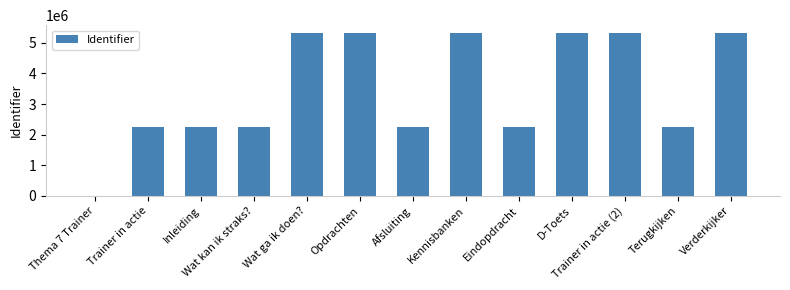

Is it true that the value at Verderkijker is 8067233?

False